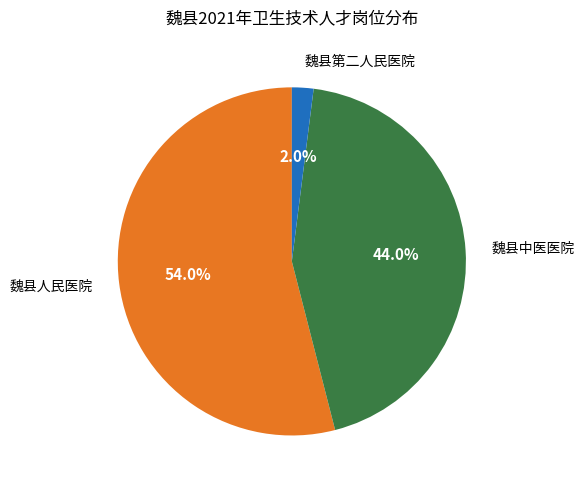

Is there a majority slice in this chart?

Yes